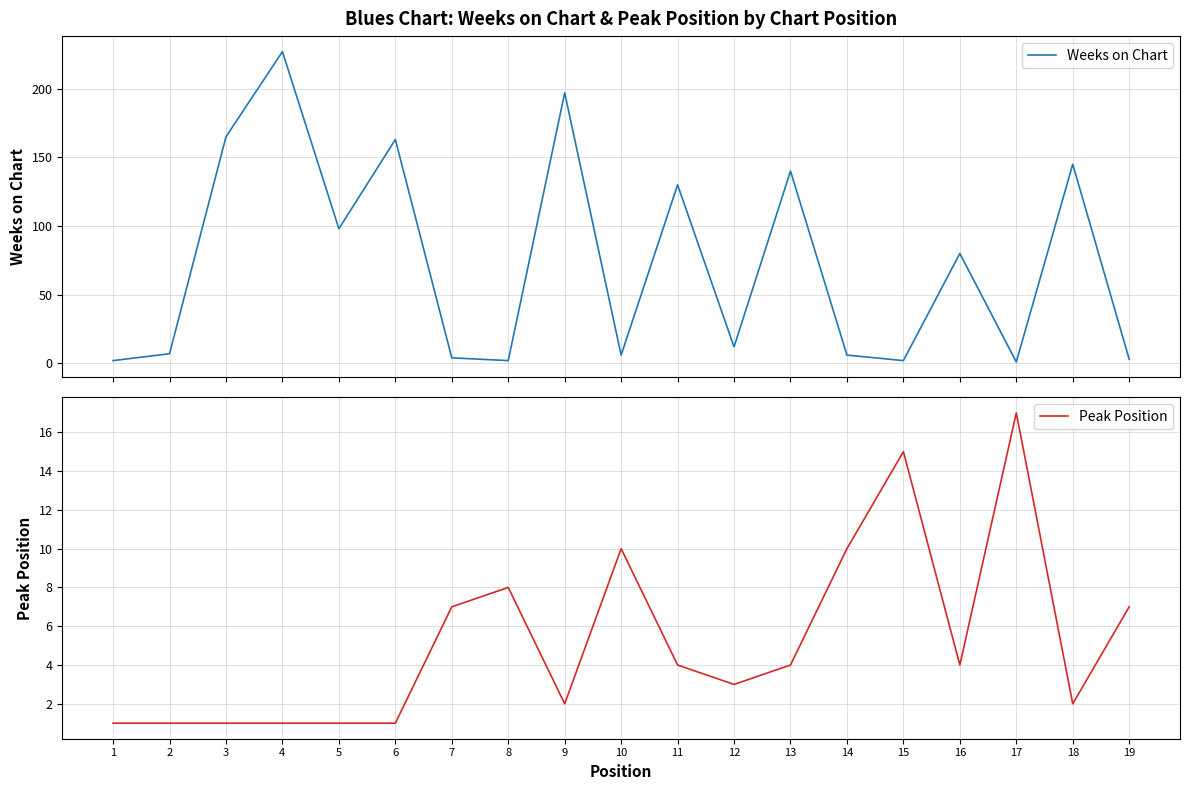

The Weeks on Chart series shows 20 at 12. True or false?

False